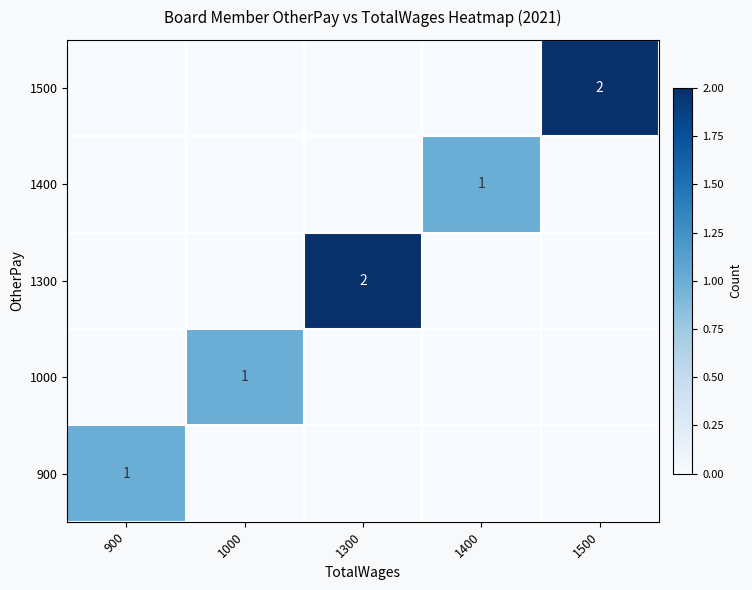

Is it true that 1500 equals 1 at 1500?

False